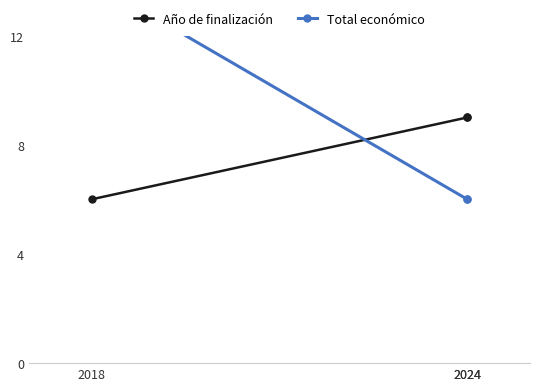

At 2024, list the series in order from largest to smallest.

Año de finalización, Total económico